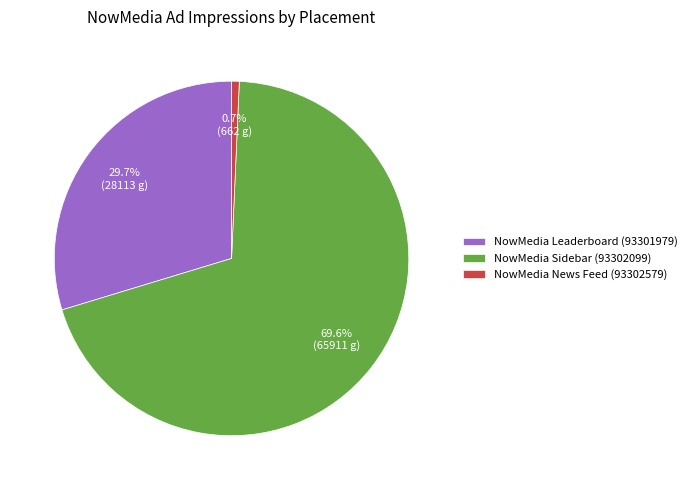

Approximately how many times larger is the value at NowMedia Leaderboard (93301979) compared to NowMedia Sidebar (93302099)?

0.4